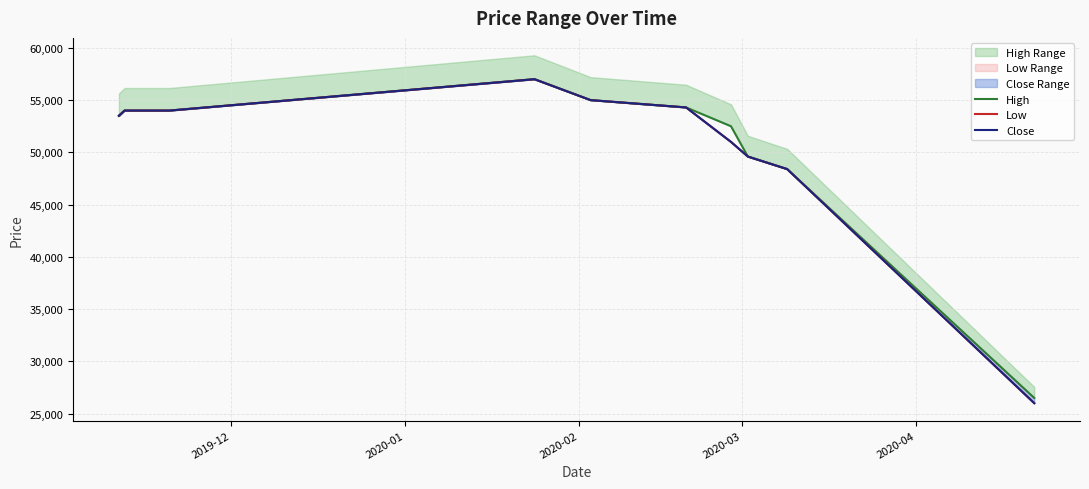

How many values in the Low series exceed 54000?

3